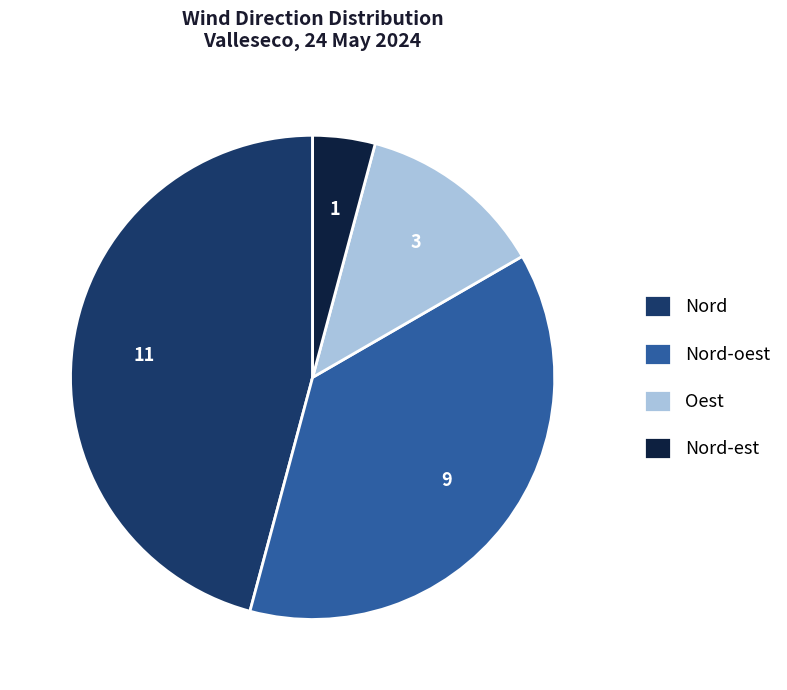

Which slice is the largest?

Nord